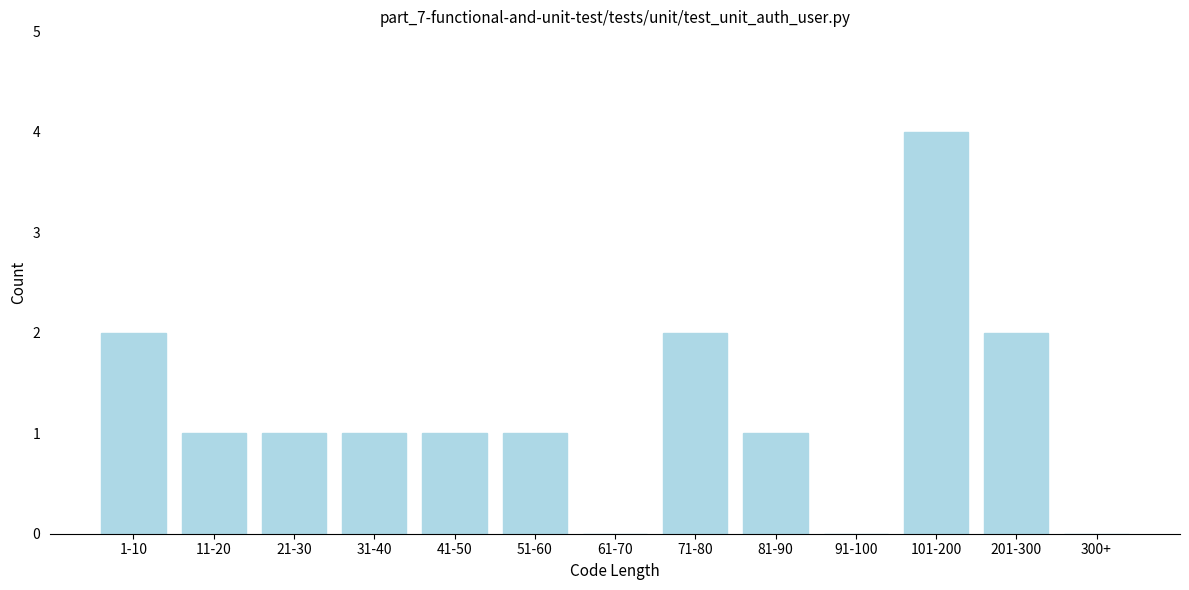

Reading left to right, what are all the values shown in this chart?

1-10=2	11-20=1	21-30=1	31-40=1	41-50=1	51-60=1	61-70=0	71-80=2	81-90=1	91-100=0	101-200=4	201-300=2	300+=0